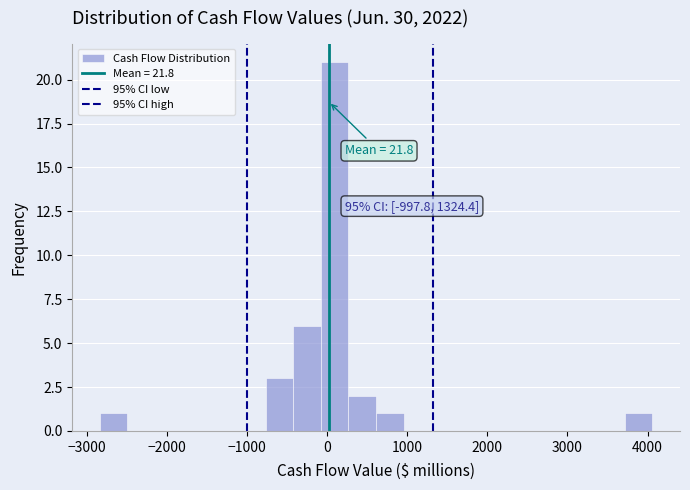

Read against the x-axis, roughly where is the centre of the tallest bar?

100